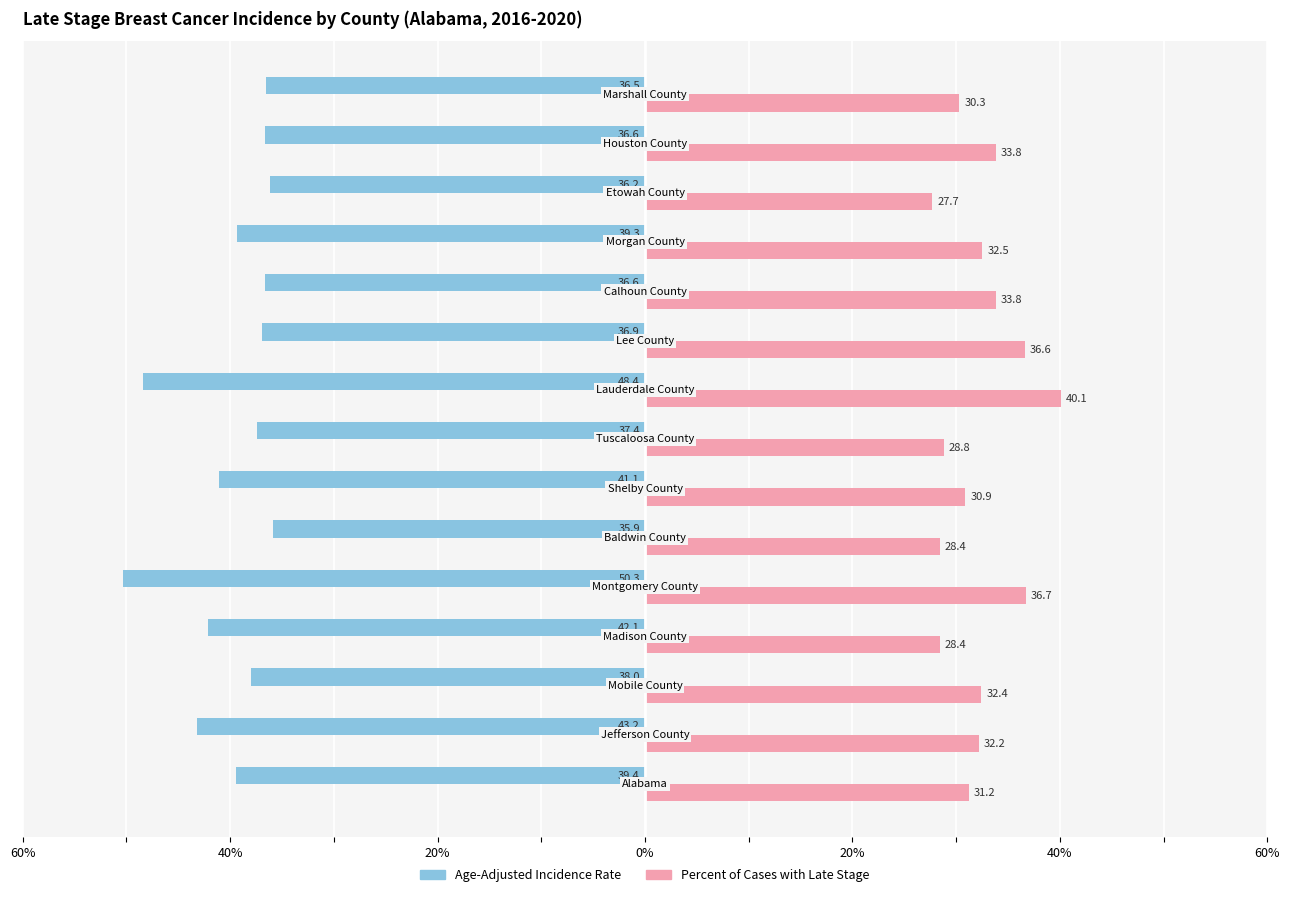

What are all the series names shown in the legend?

Age-Adjusted Incidence Rate, Percent of Cases with Late Stage